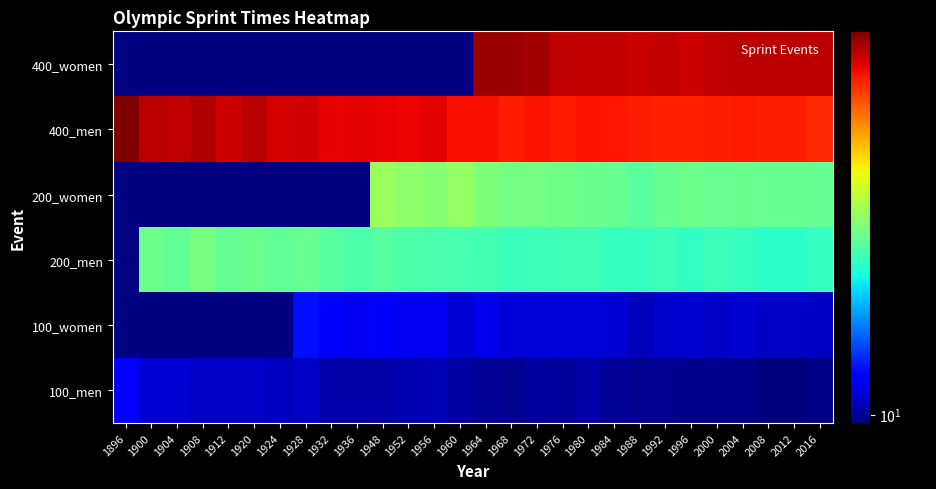

The value of 400_men at 1948 is 14.6. True or false?

False